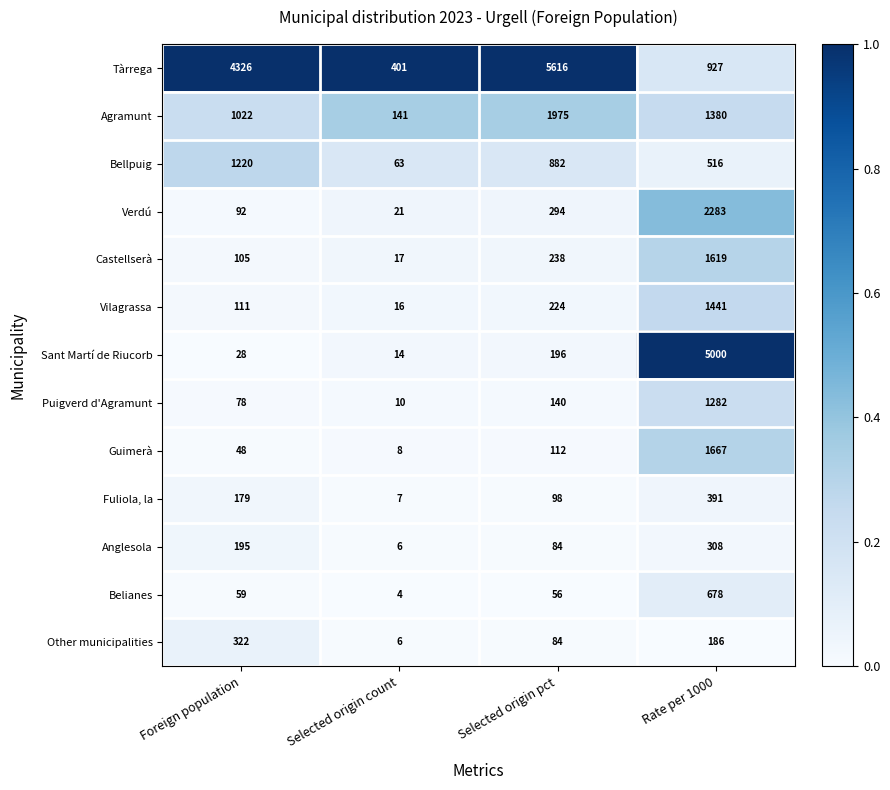

List the series in order of their peak value, lowest first.

Anglesola, Other municipalities, Fuliola, la, Belianes, Bellpuig, Puigverd d'Agramunt, Vilagrassa, Castellserà, Guimerà, Agramunt, Verdú, Sant Martí de Riucorb, Tàrrega